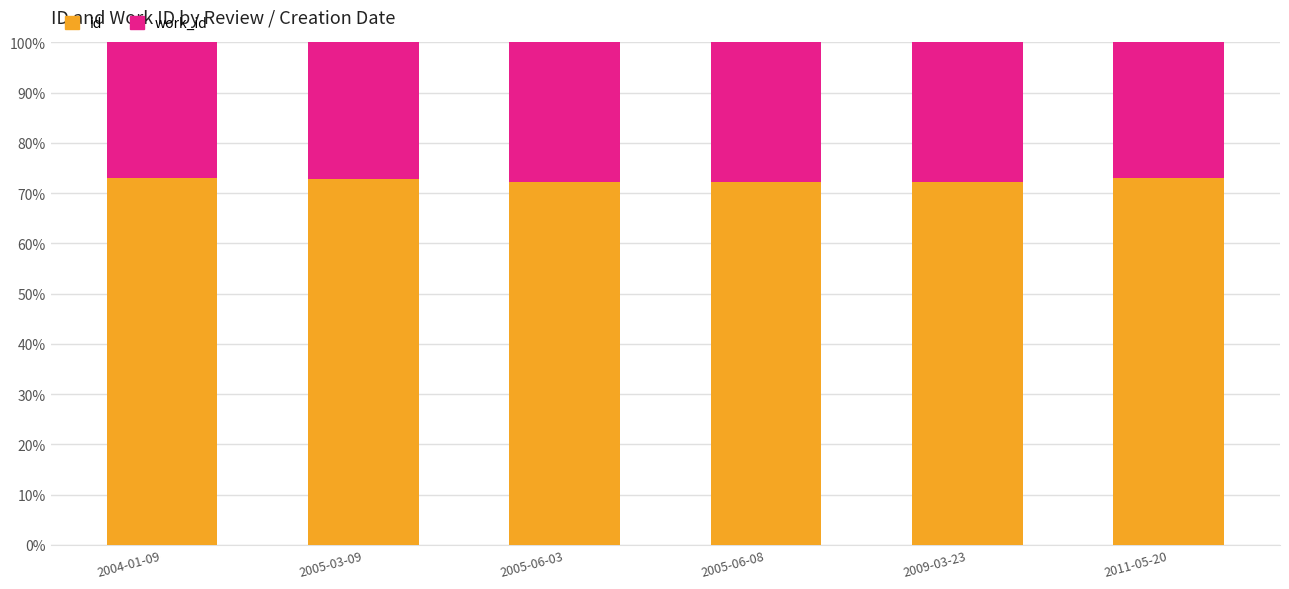

How many bars are there in total?

6